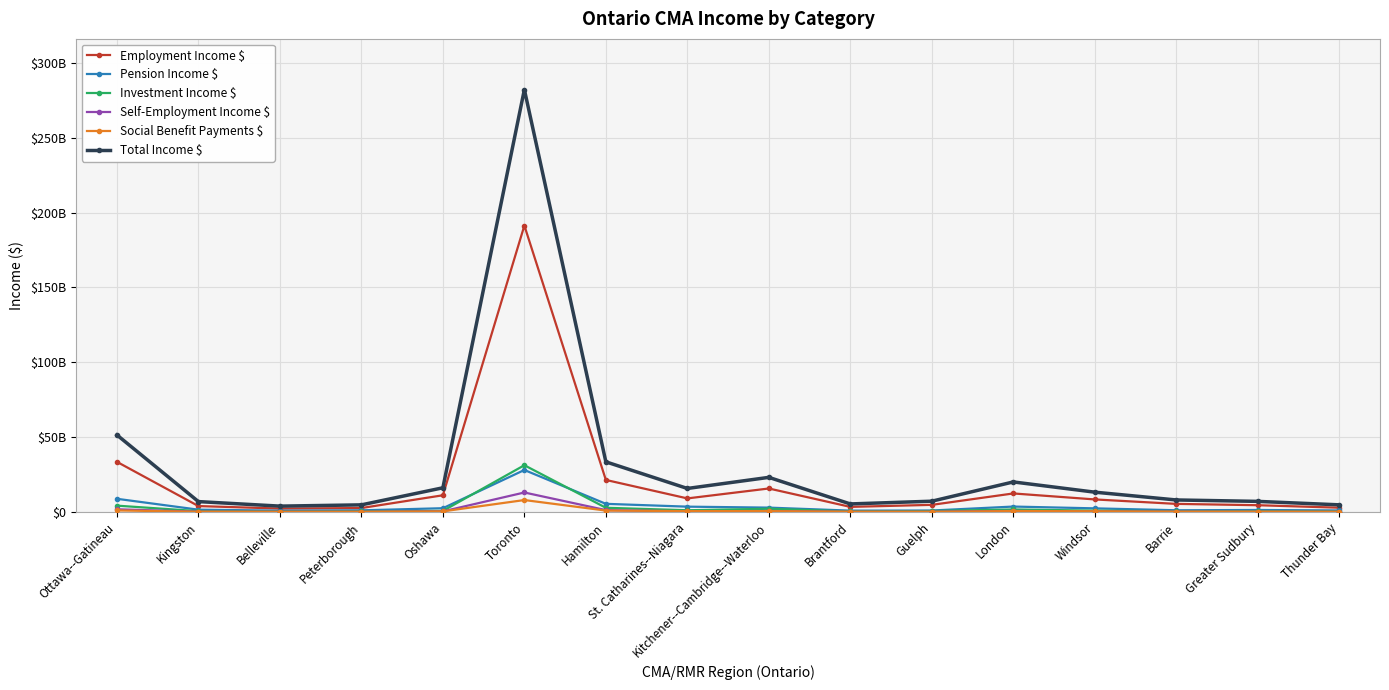

The value of Pension Income $ at Guelph is 1516357894. True or false?

False